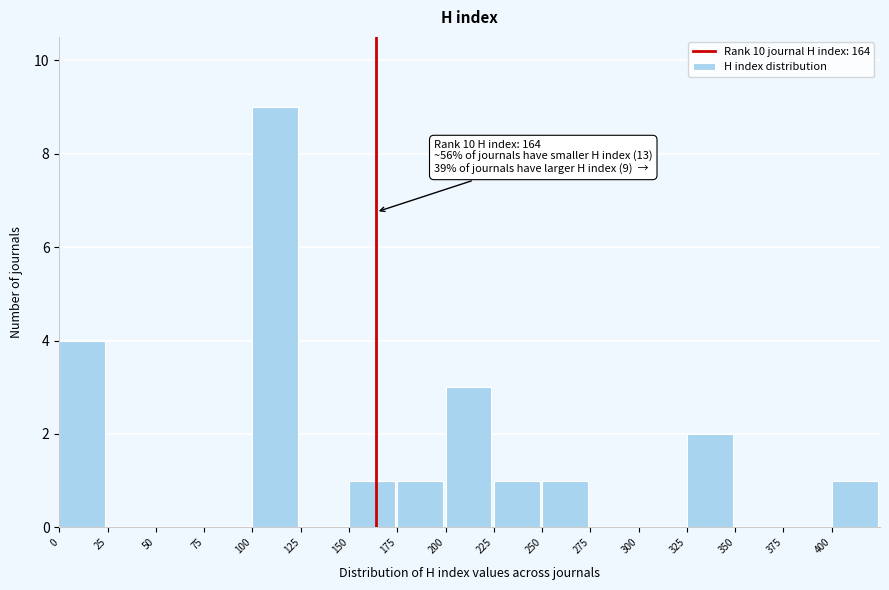

Which range on the x-axis has the tallest bar?

100 to 125